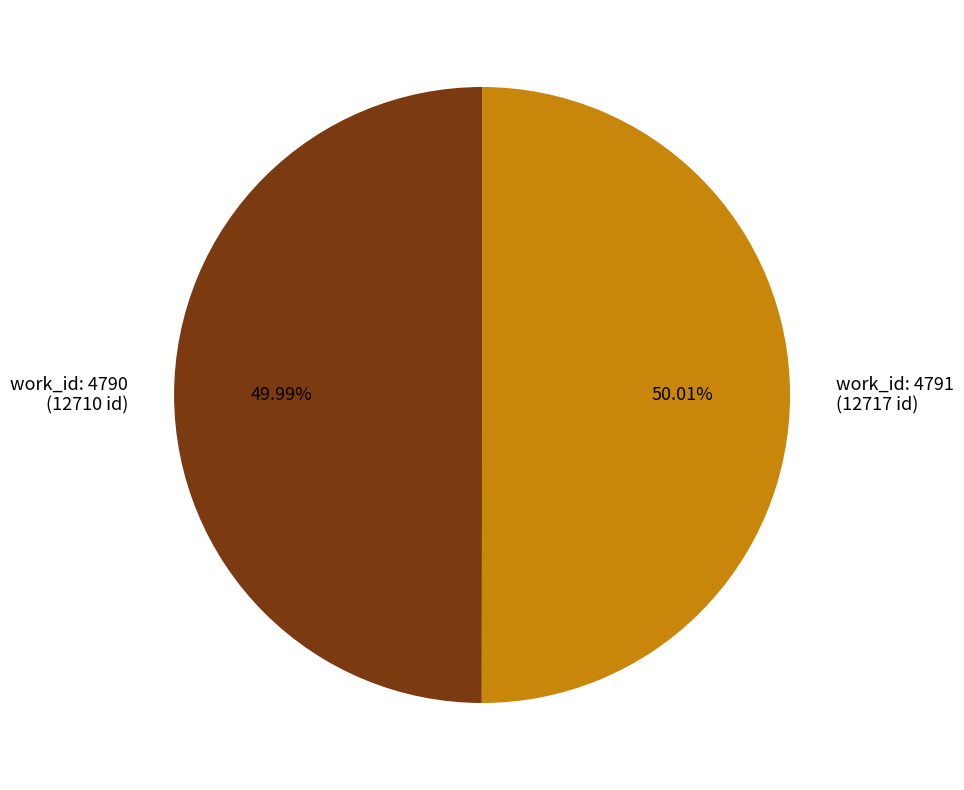

Approximately how many times larger is the value at work_id: 4791 (12717 id) compared to work_id: 4790 (12710 id)?

1.0